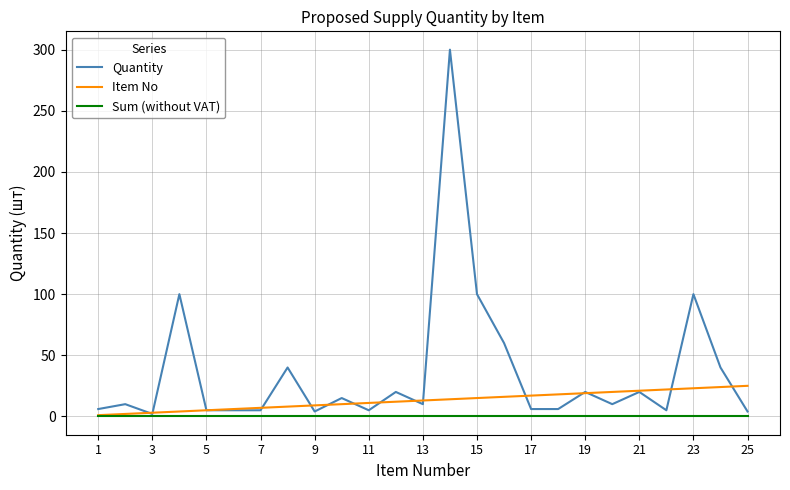

Rank the series by their maximum value, from highest to lowest.

Quantity, Item No, Sum (without VAT)